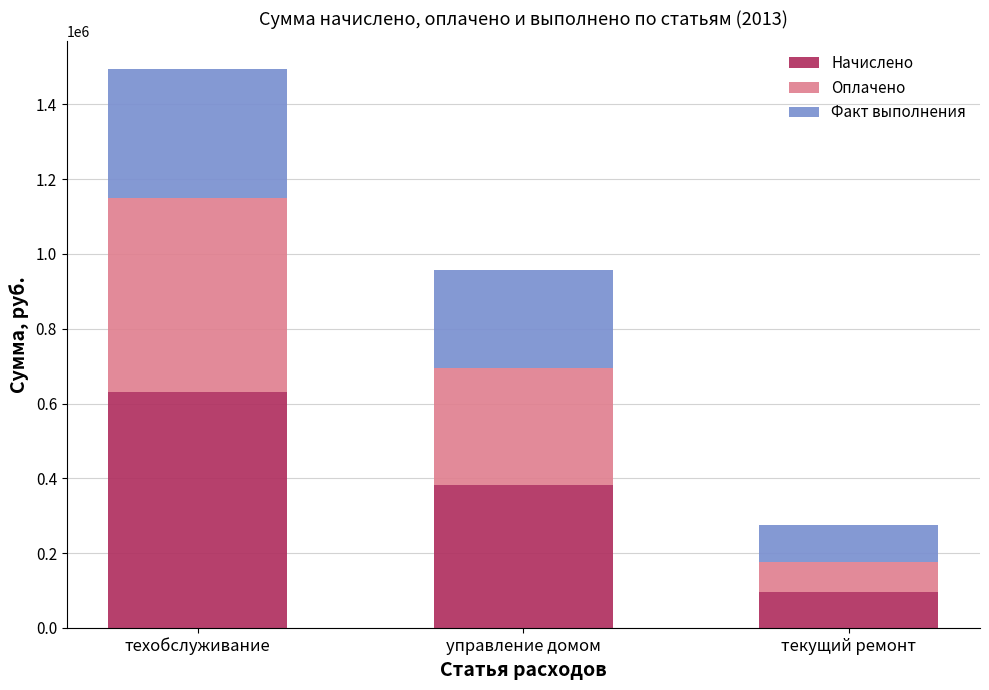

What is the value of the Начислено bar at the 2nd from the left?

381085.1